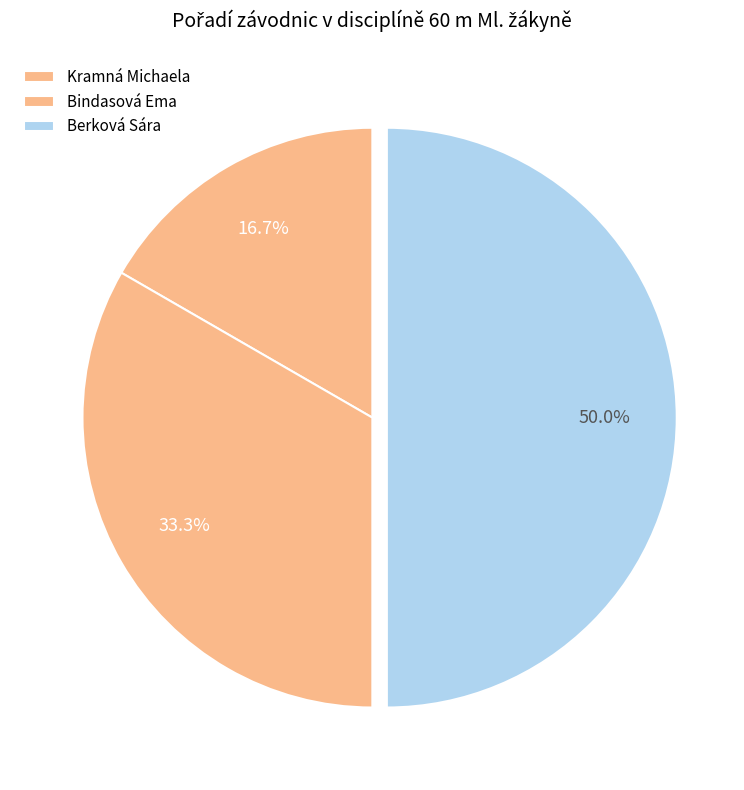

Does Berková Sára represent more than half of the total?

No